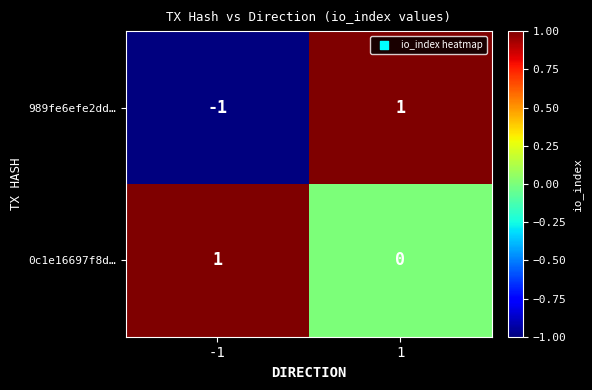

Which series has the largest total across all categories?

0c1e16697f8d…